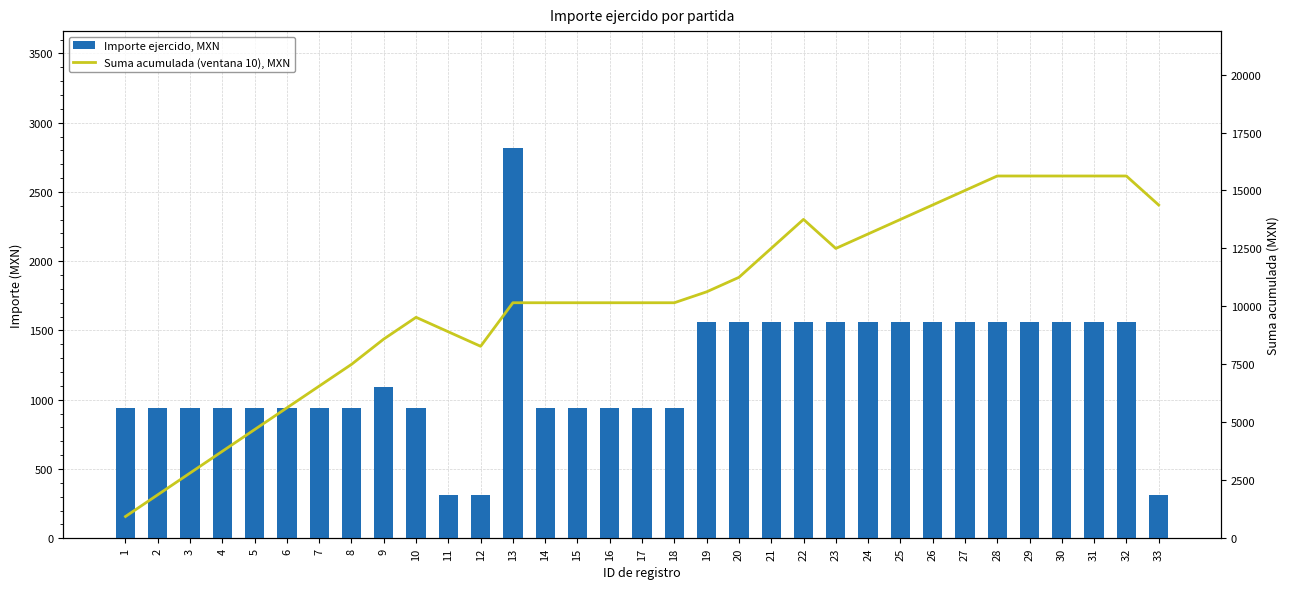

What value does the Suma acumulada (ventana 10), MXN series have at 33?

14375.0